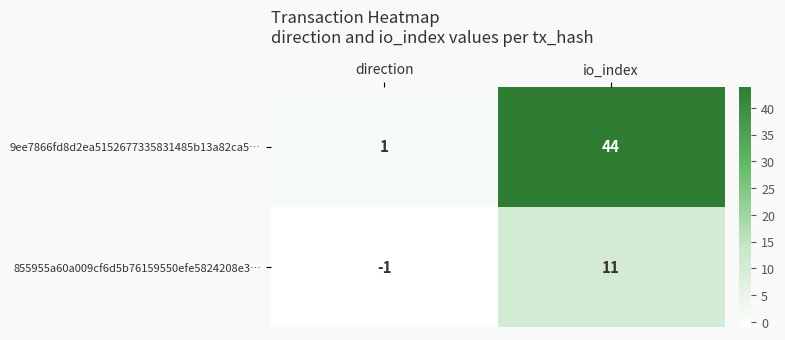

Which category has the lowest value across all series?

direction